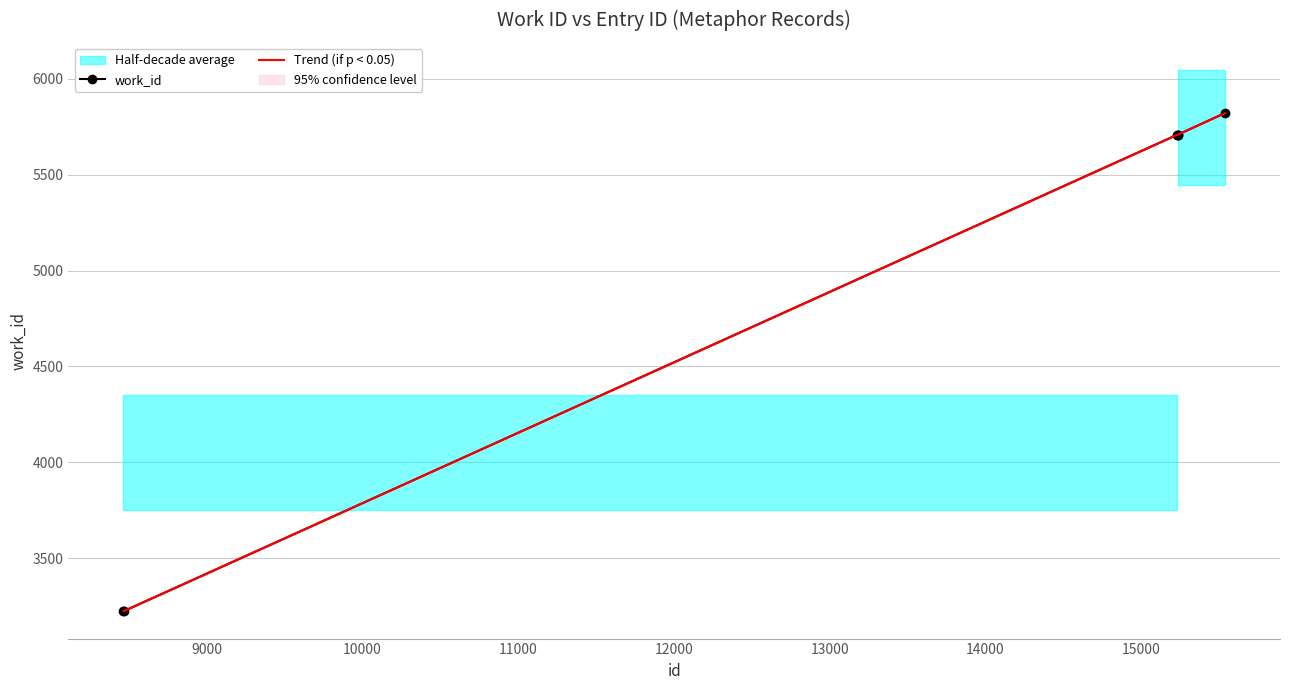

What is the maximum value for work_id?

5822.0